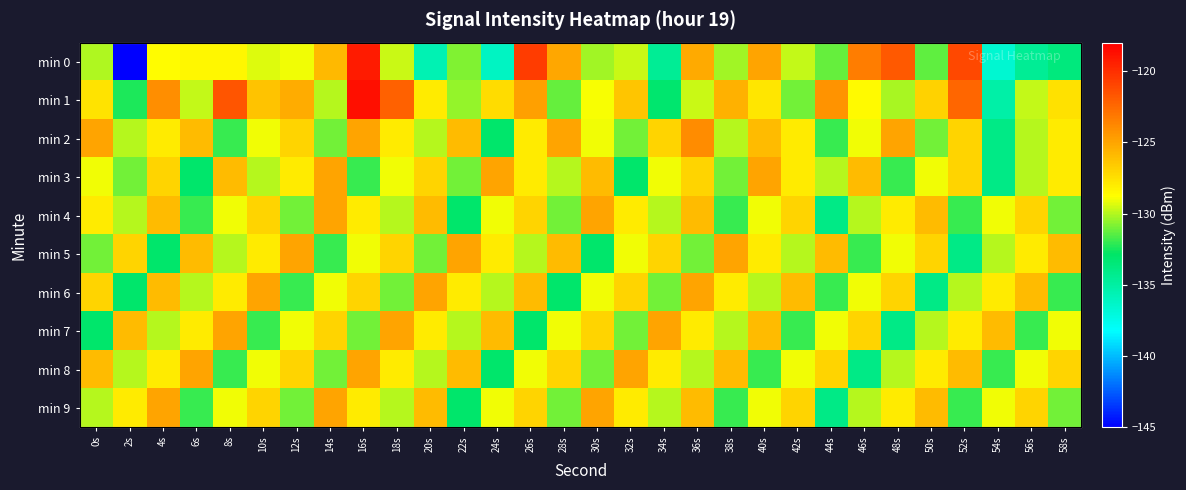

Which series has the largest total across all categories?

min 1